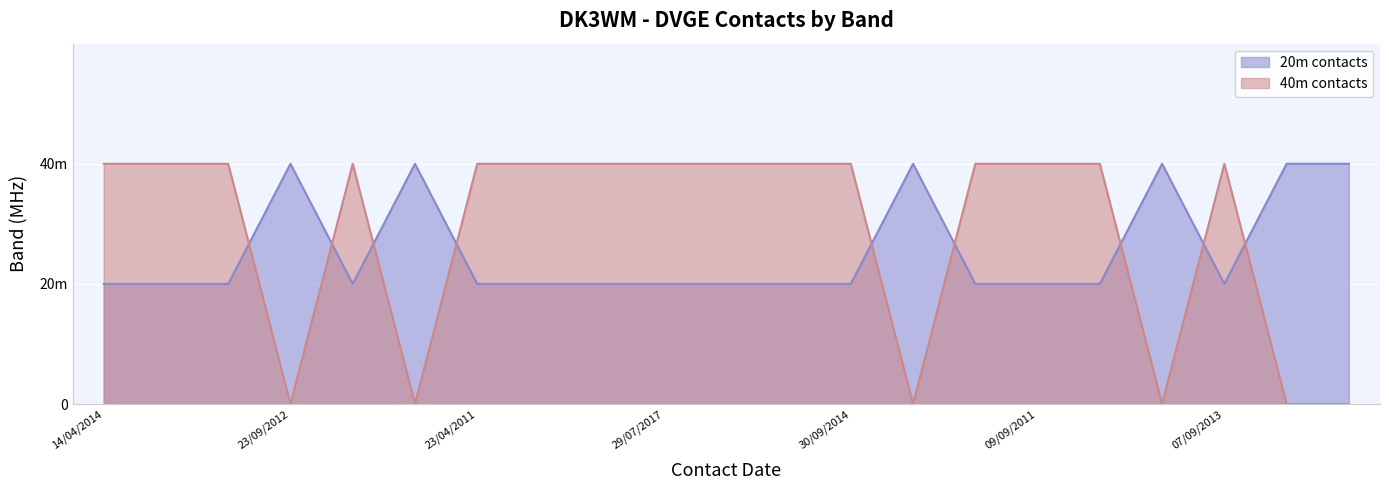

What is the total value across all series at 23/04/2011?

60